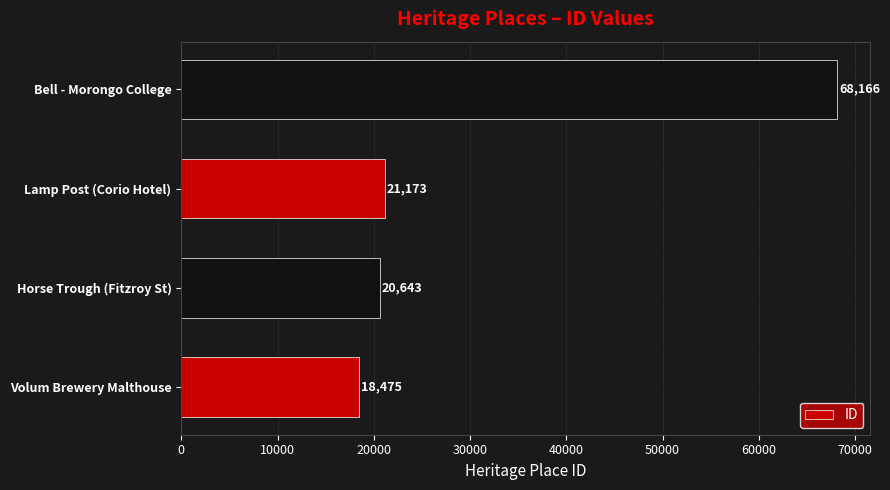

What is the smallest value displayed?

18475